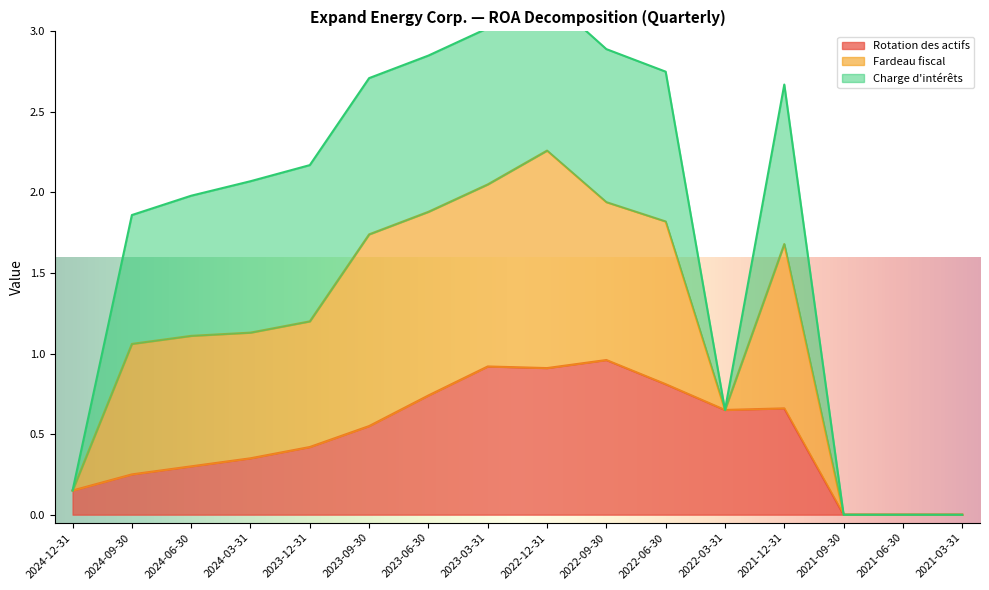

Is it true that Rotation des actifs equals 0.7 at 2022-03-31?

True